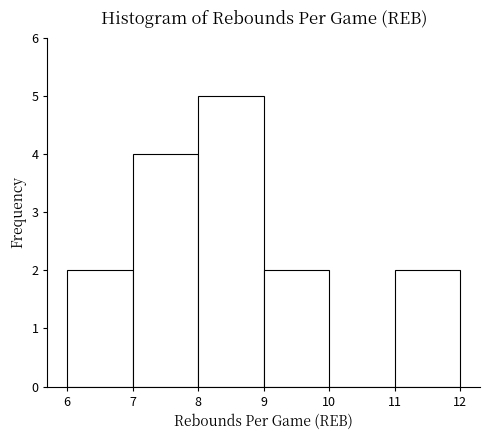

Reading left to right, transcribe this chart: for each bar, give the range it covers on the x-axis and its height. The values are not printed on the chart, so give them approximately, as read against the axis.

6 to 7: 2
7 to 8: 4
8 to 9: 5
9 to 10: 2
10 to 11: 0
11 to 12: 2